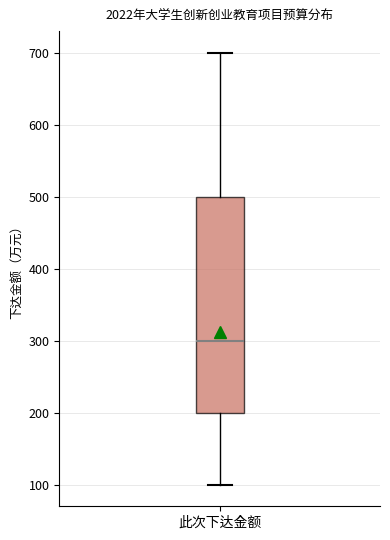

Where does the lower whisker of the box for 此次下达金额 end on the y-axis? The values are not printed on the chart, so give them approximately, as read against the axis.

100